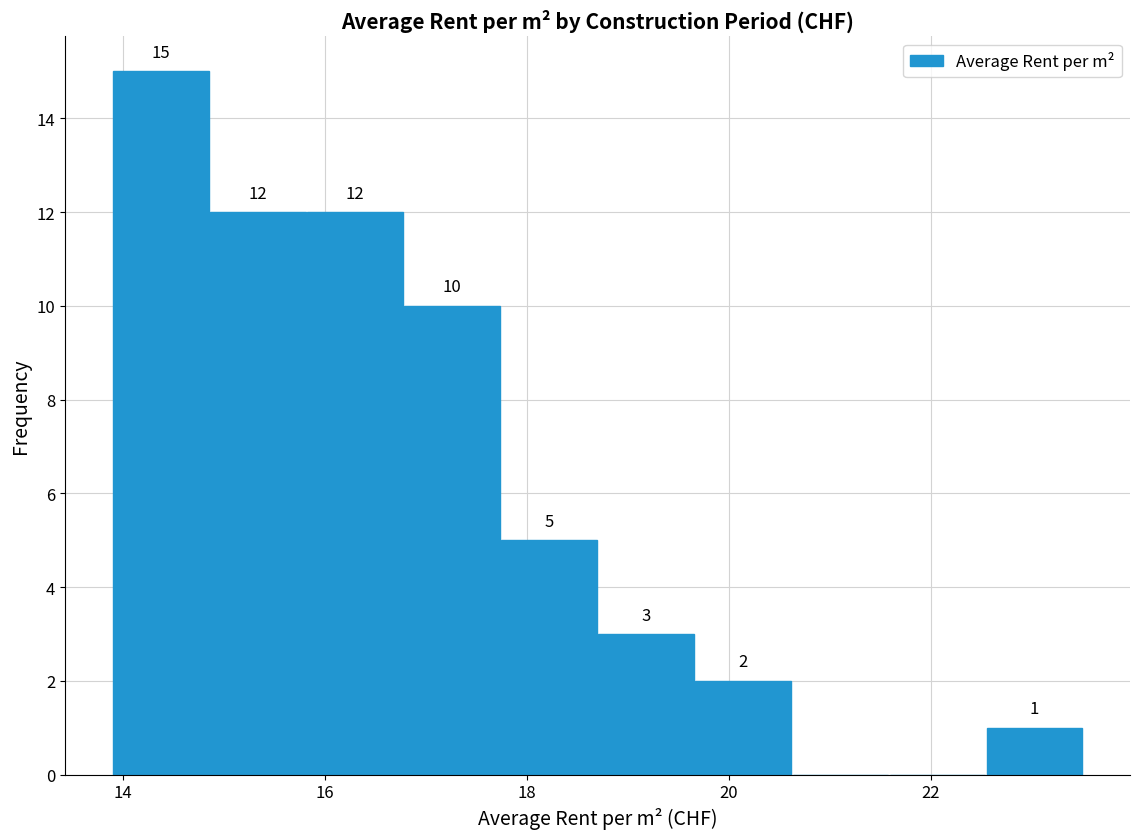

Which range on the x-axis has the tallest bar?

13.90 to 14.86